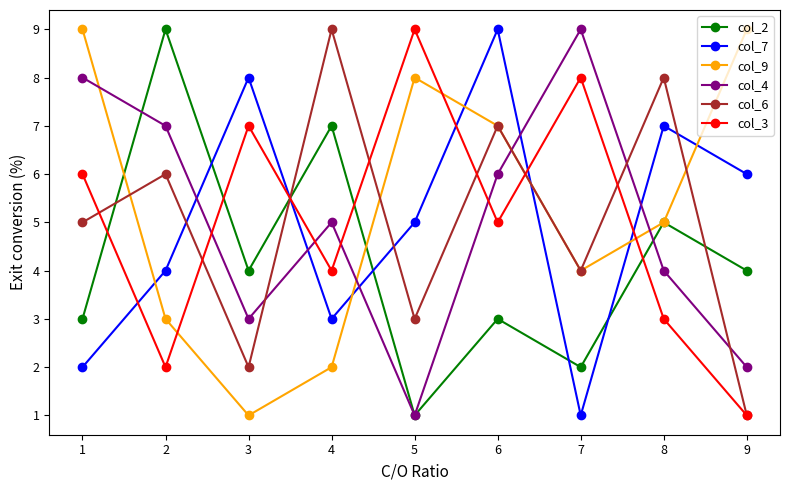

What is the minimum value shown in the chart?

1